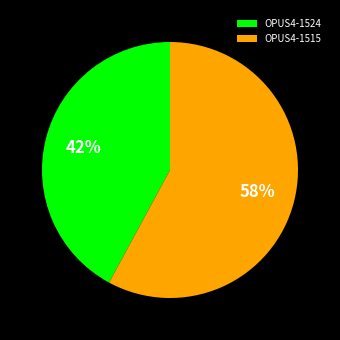

How many slices are in this pie chart?

2